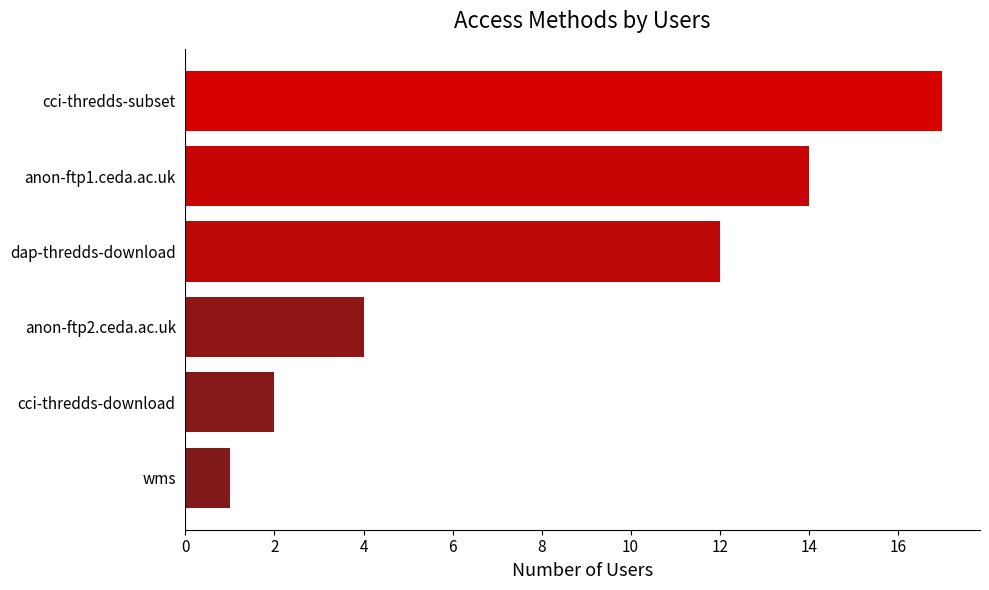

Rank the categories by value from lowest to highest.

wms, cci-thredds-download, anon-ftp2.ceda.ac.uk, dap-thredds-download, anon-ftp1.ceda.ac.uk, cci-thredds-subset